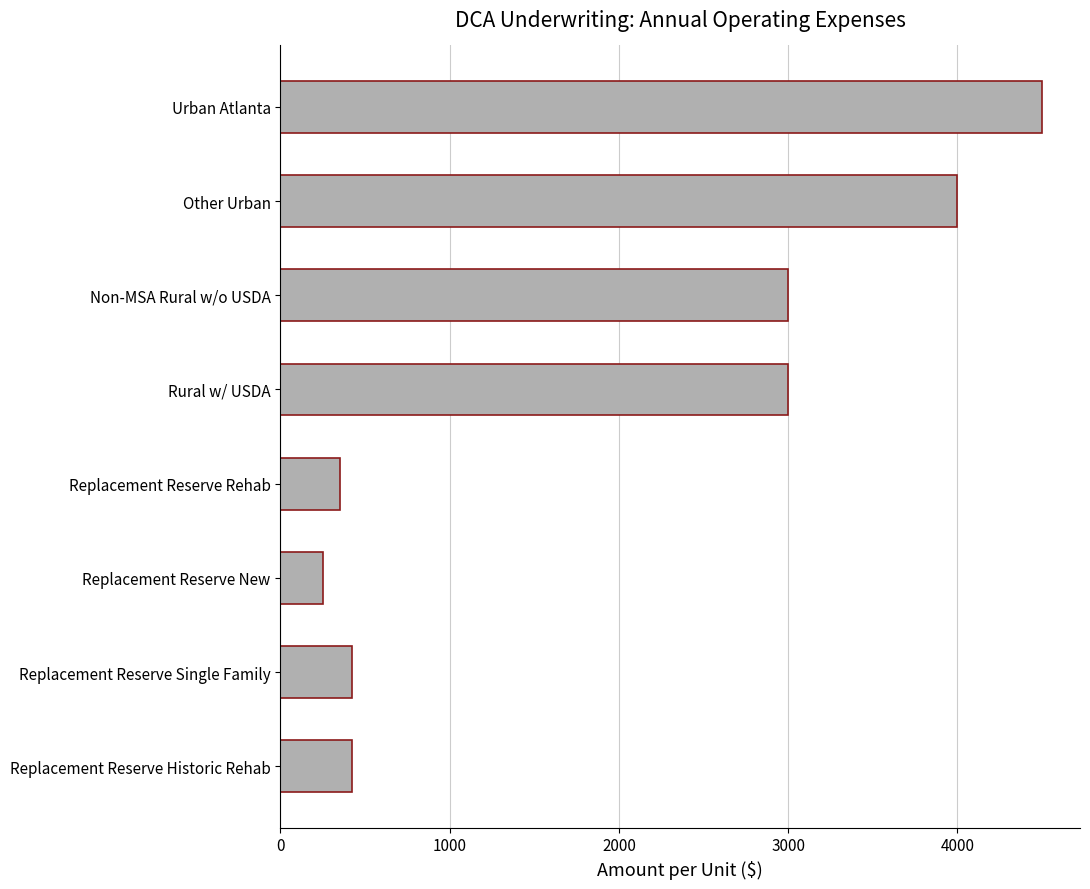

Reading bottom to top, what are all the values shown in this chart?

Replacement Reserve Historic Rehab=420	Replacement Reserve Single Family=420	Replacement Reserve New=250	Replacement Reserve Rehab=350	Rural w/ USDA=3000	Non-MSA Rural w/o USDA=3000	Other Urban=4000	Urban Atlanta=4500